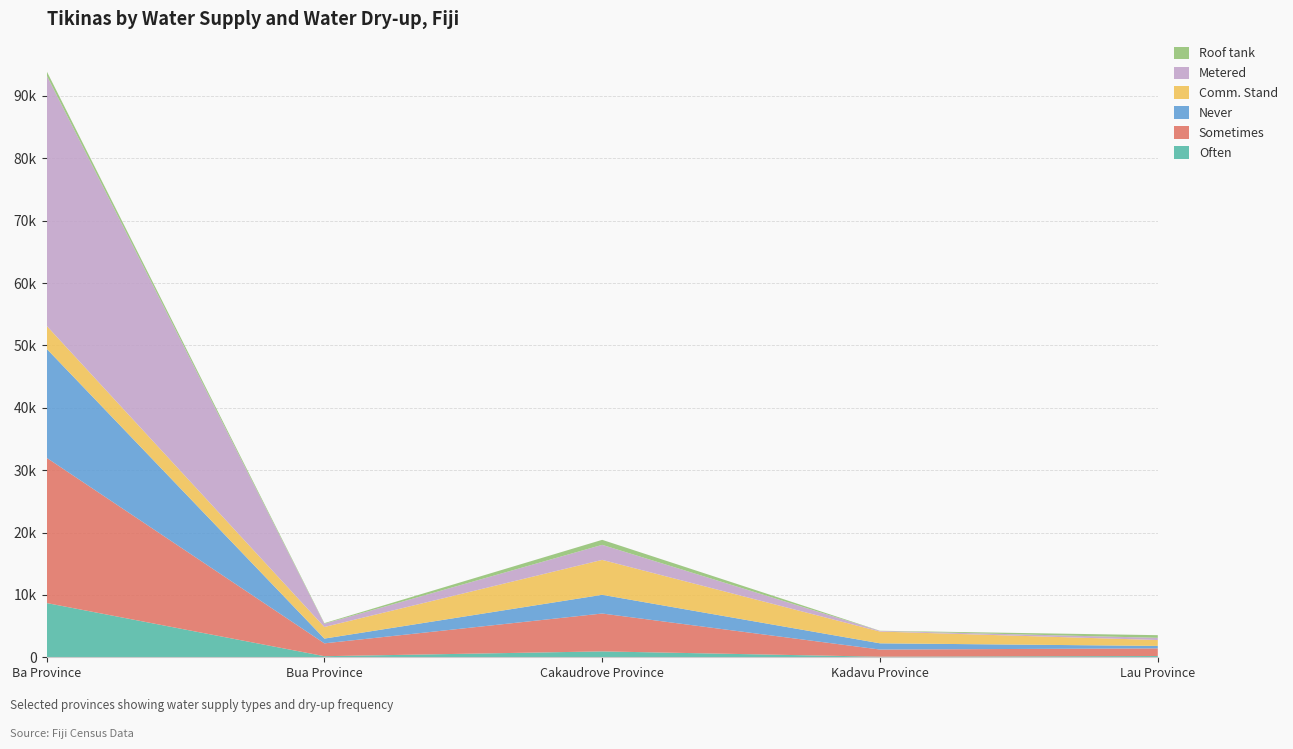

Reading left to right, what are all the values shown in this chart?

Often: Ba Province=8698	Bua Province=173	Cakaudrove Province=944	Kadavu Province=92	Lau Province=201
Sometimes: Ba Province=23289	Bua Province=2061	Cakaudrove Province=6071	Kadavu Province=1147	Lau Province=1227
Never: Ba Province=17484	Bua Province=762	Cakaudrove Province=3000	Kadavu Province=999	Lau Province=394
Comm. Stand: Ba Province=3685	Bua Province=1861	Cakaudrove Province=5599	Kadavu Province=1885	Lau Province=943
Metered: Ba Province=40158	Bua Province=516	Cakaudrove Province=2411	Kadavu Province=107	Lau Province=352
Roof tank: Ba Province=678	Bua Province=100	Cakaudrove Province=803	Kadavu Province=22	Lau Province=426